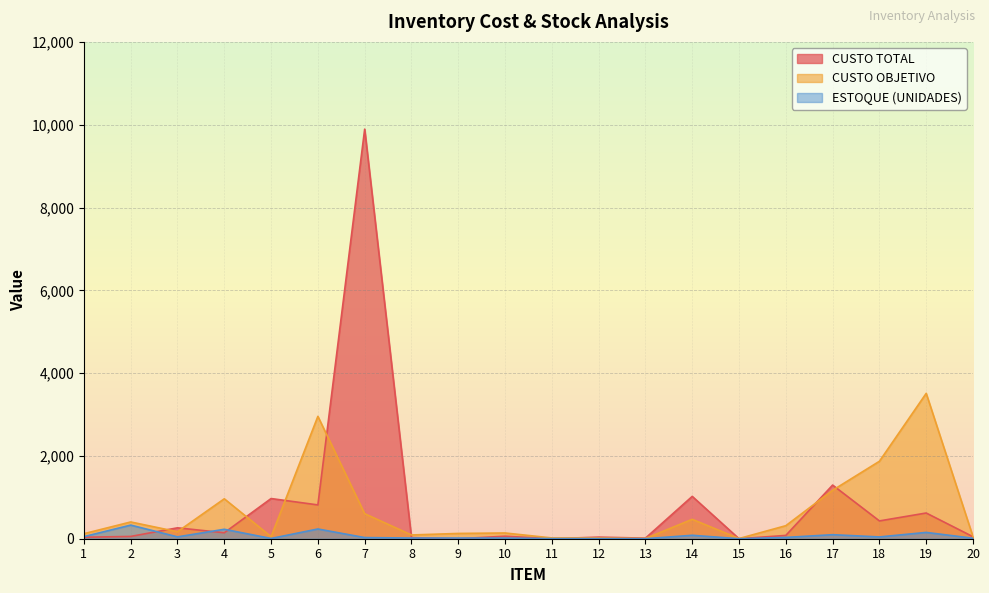

True or false: ESTOQUE (UNIDADES) and CUSTO OBJETIVO intersect in this chart.

False